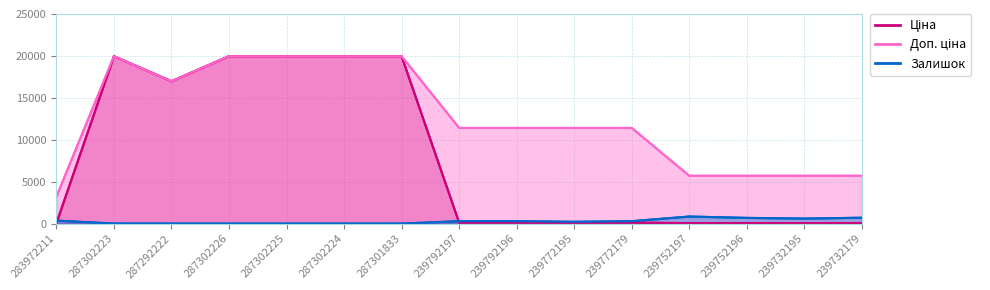

What is the average value of the Ціна series?

7834.3